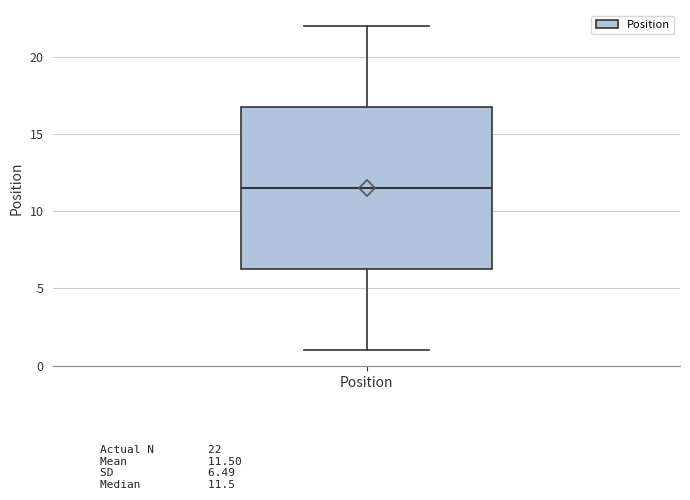

Read this box plot against the y-axis: the position of the median line, the range covered by the box, and the ends of both whiskers. The values are not printed on the chart, so give them approximately, as read against the axis.

median 11.5, box 6.5 to 17.0, whiskers 1.0 to 22.0